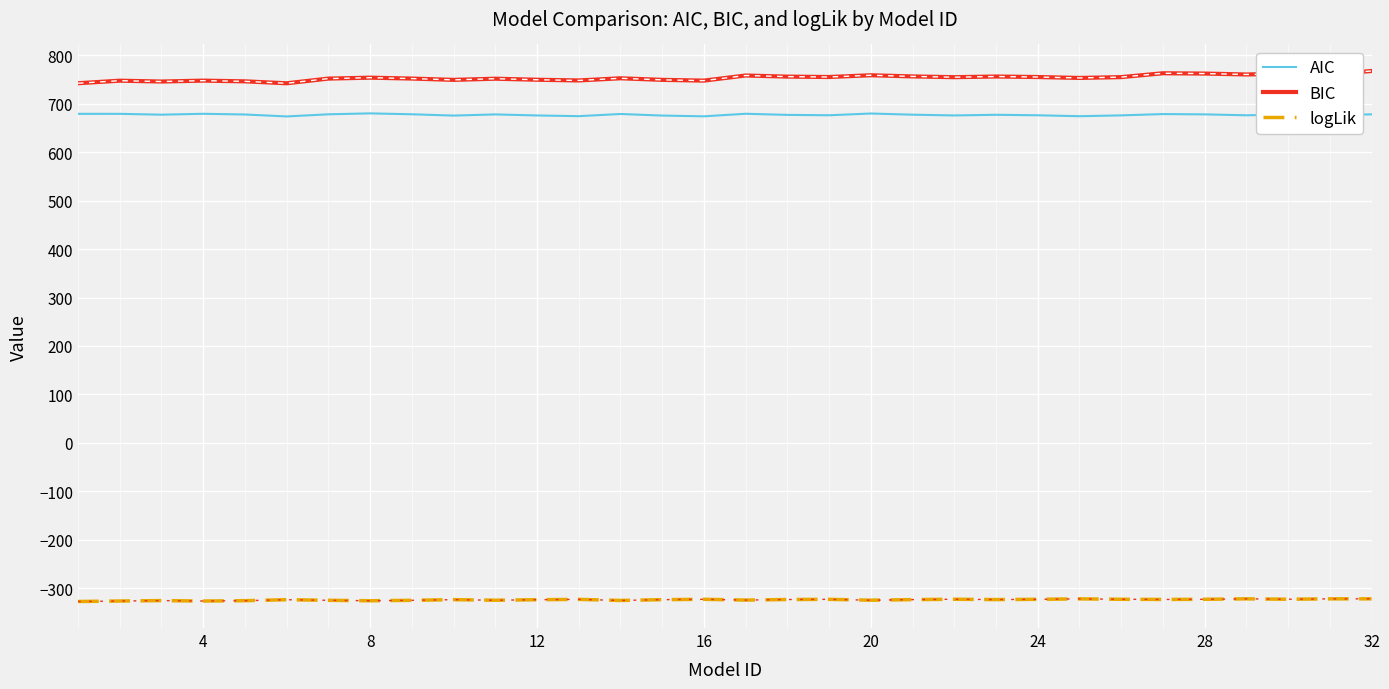

True or false: AIC and BIC cross at least once.

False